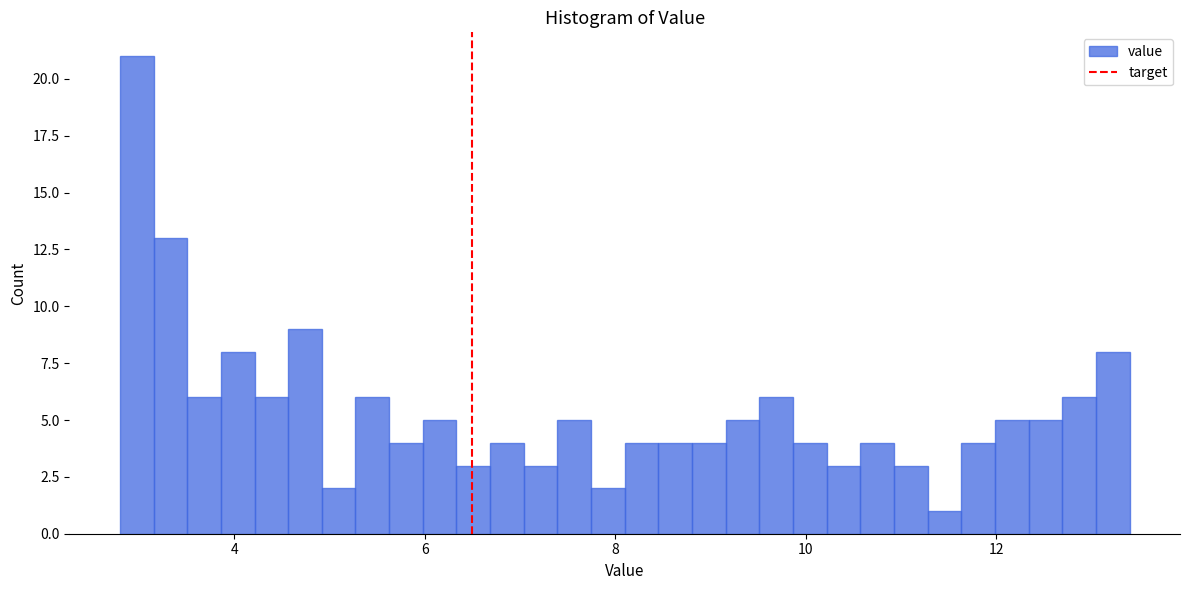

Read against the x-axis, roughly where is the centre of the tallest bar?

3.0